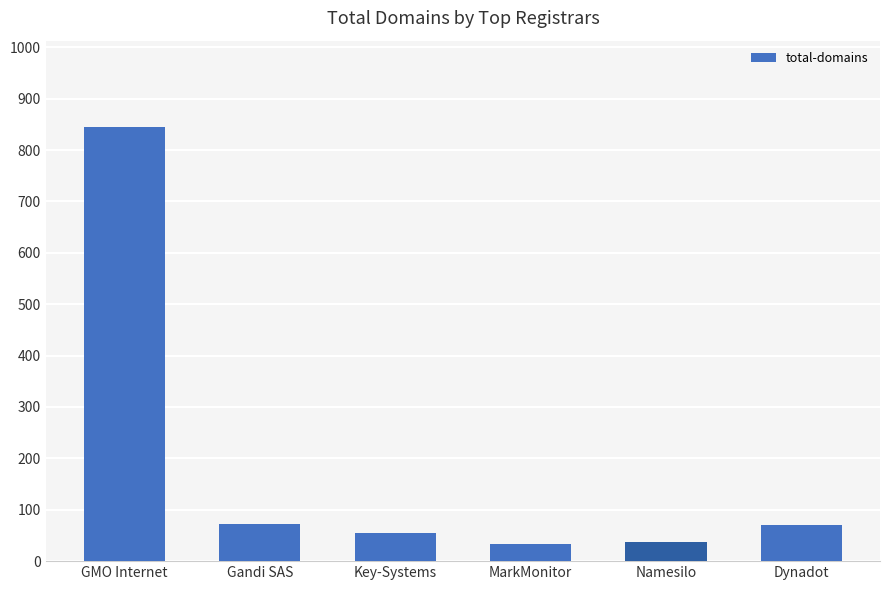

Which label corresponds to the largest value in the chart?

GMO Internet